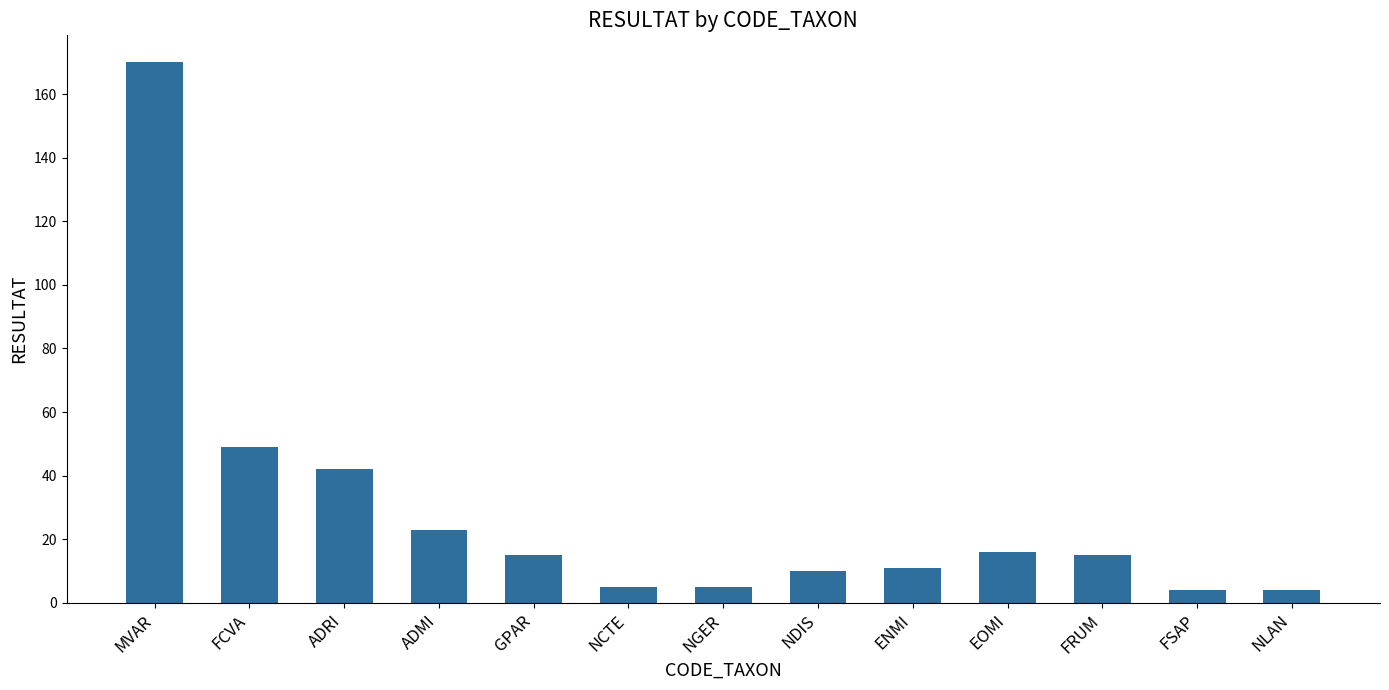

The chart shows a value of 11 at ENMI. True or false?

True